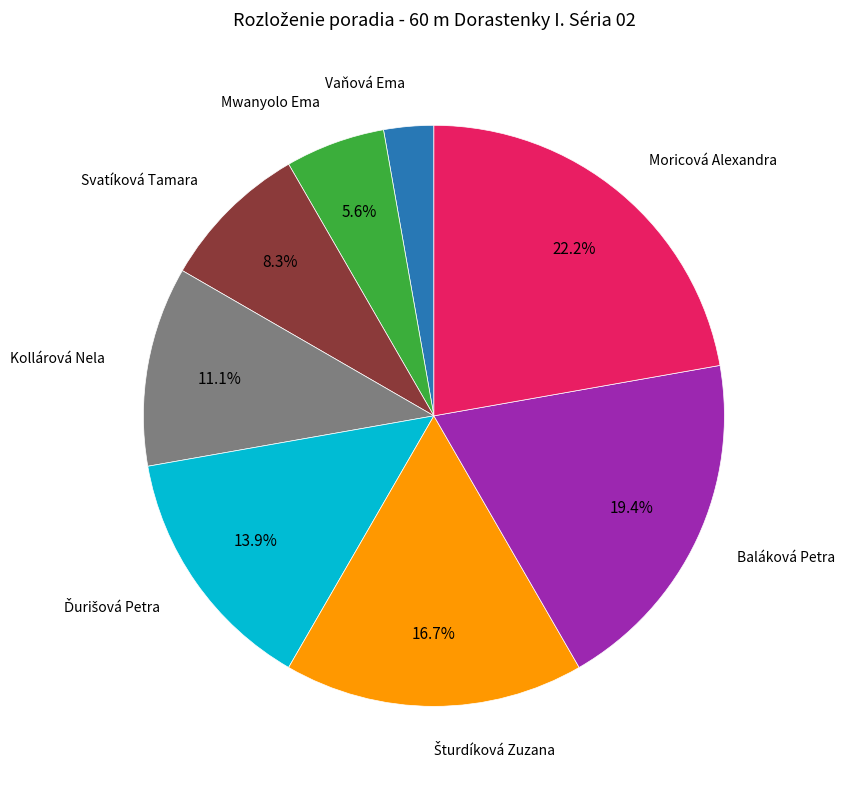

Is there any slice that represents more than half of the pie?

No